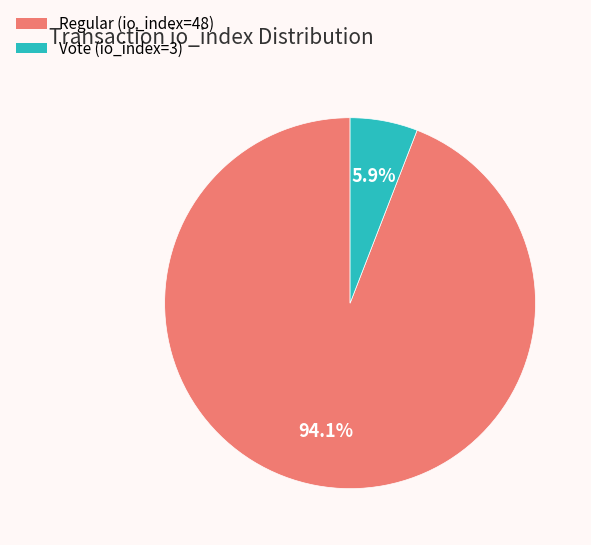

Which category has the biggest portion of the pie?

Regular (io_index=48)